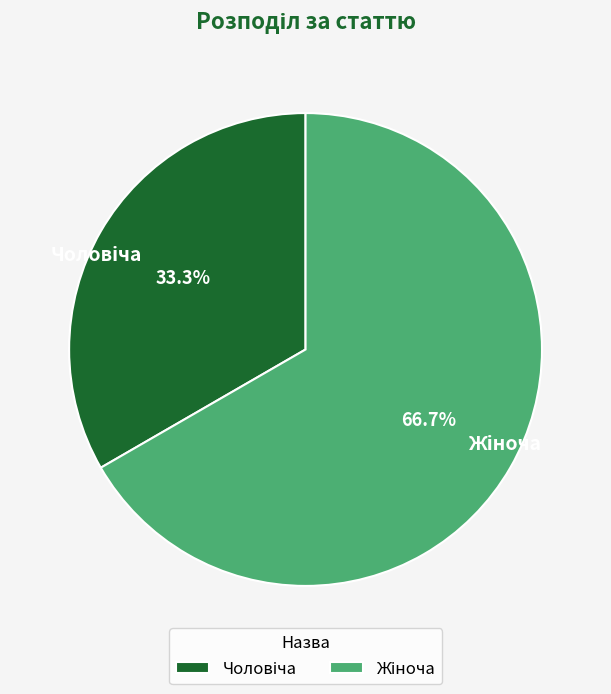

Is there any slice that represents more than half of the pie?

Yes